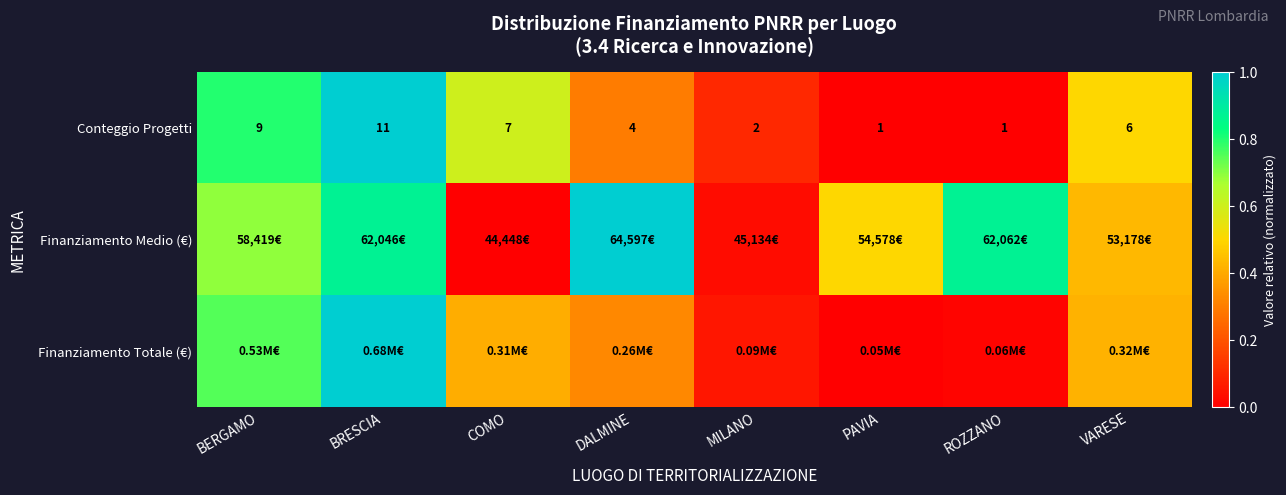

Which has a higher value, PAVIA or VARESE?

VARESE